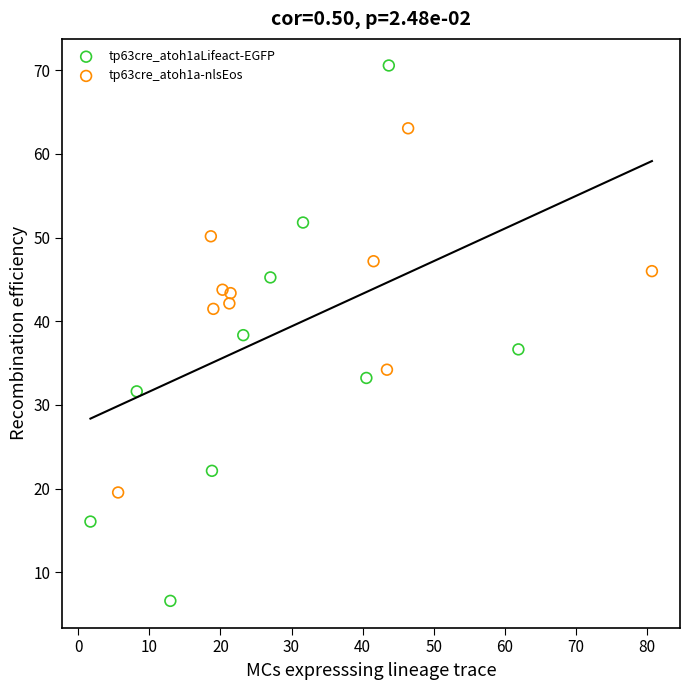

Which series has the widest spread of Y values?

tp63cre_atoh1aLifeact-EGFP